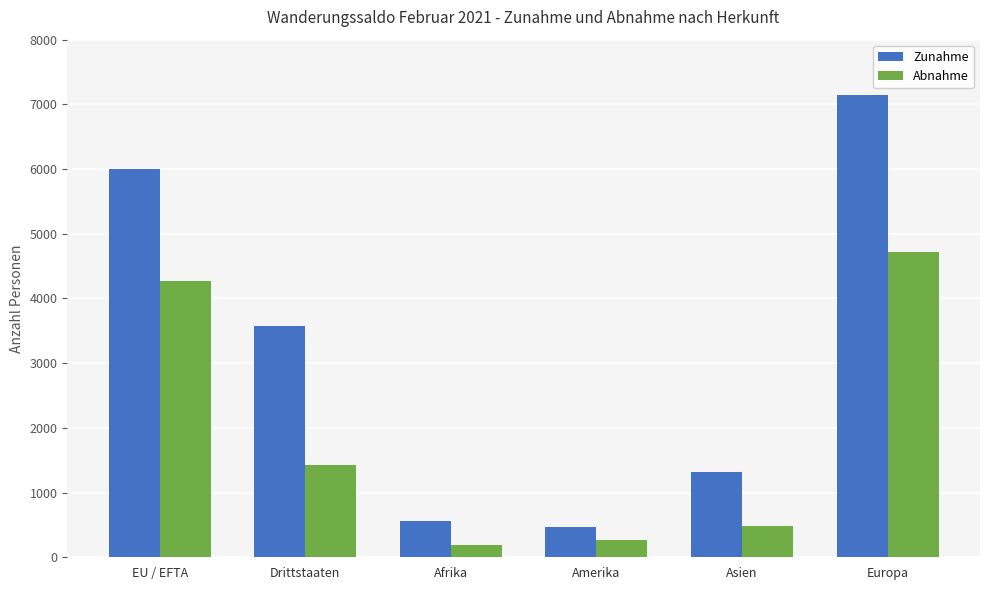

Reading left to right, transcribe all the data shown in this chart.

Zunahme: EU / EFTA=5997	Drittstaaten=3574	Afrika=563	Amerika=475	Asien=1320	Europa=7144
Abnahme: EU / EFTA=4265	Drittstaaten=1420	Afrika=195	Amerika=268	Asien=487	Europa=4722